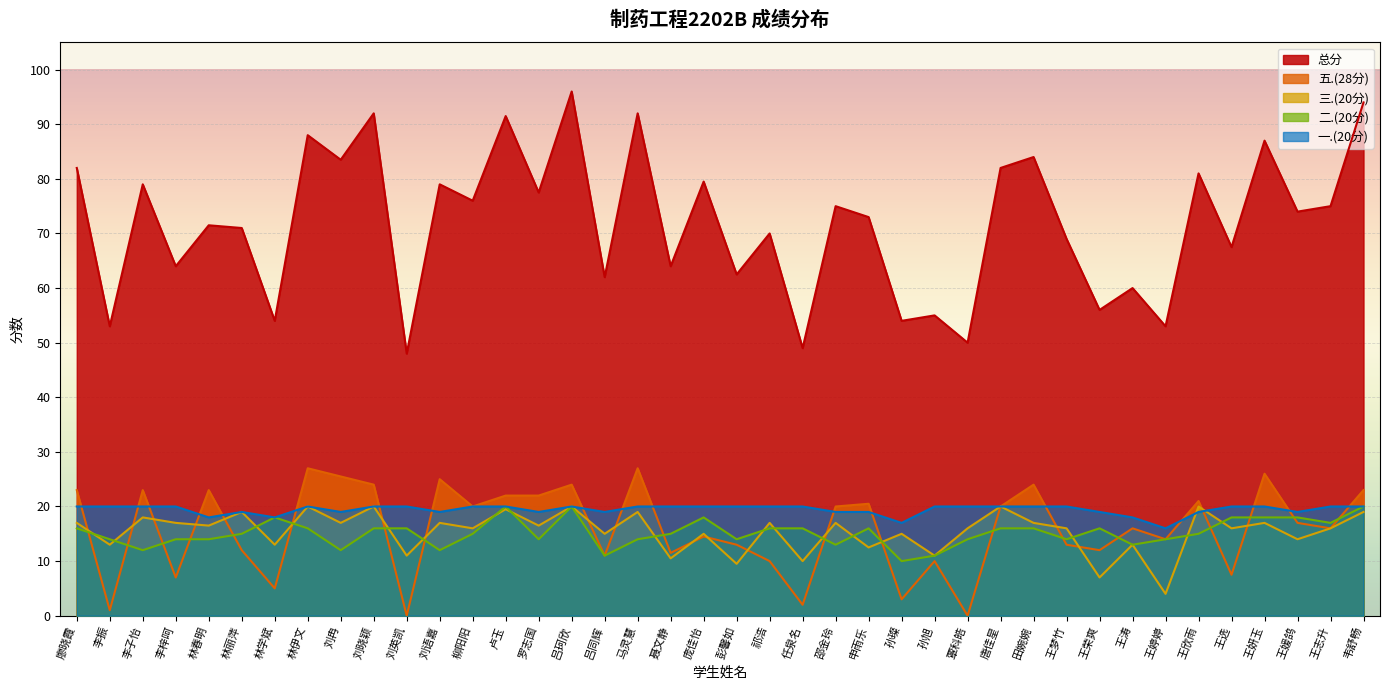

What is the value of the 三.(20分) point at the 36th from the left?

16.0